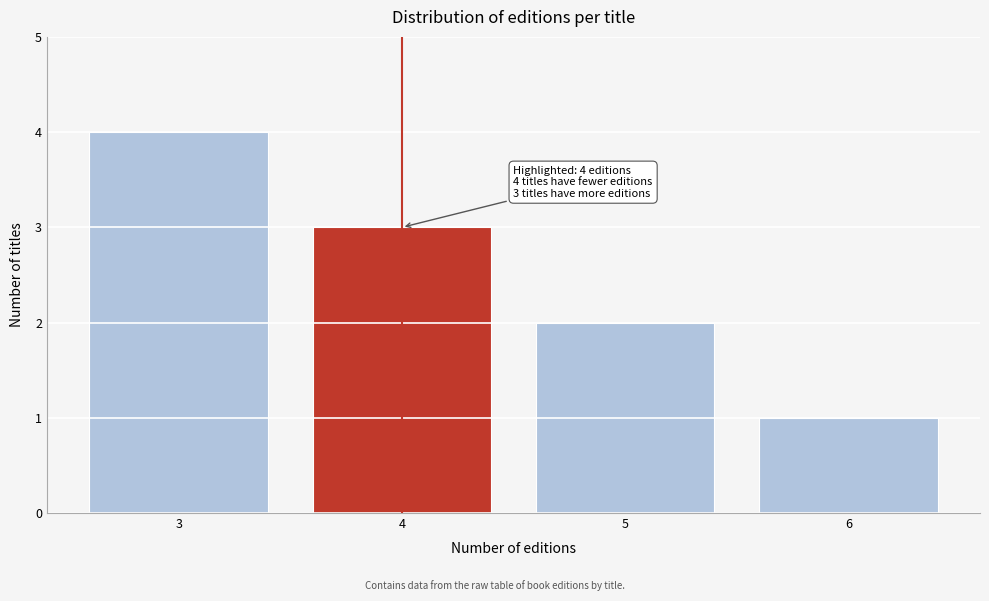

Reading left to right, what are all the values shown in this chart?

3=4	4=3	5=2	6=1